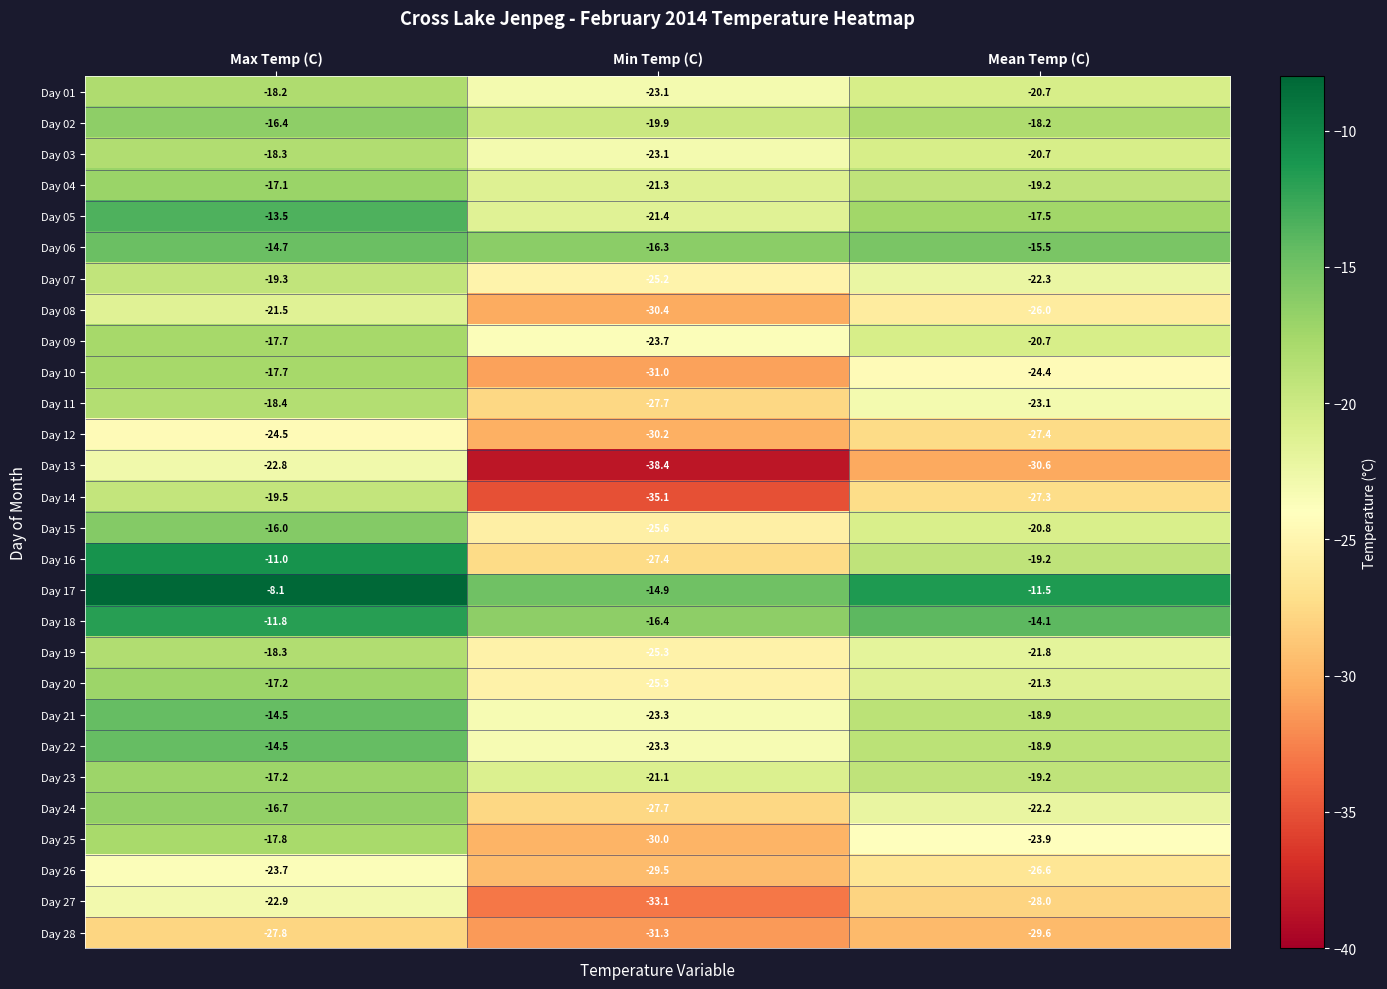

What is the total value across all series at Mean Temp (C)?

-609.6